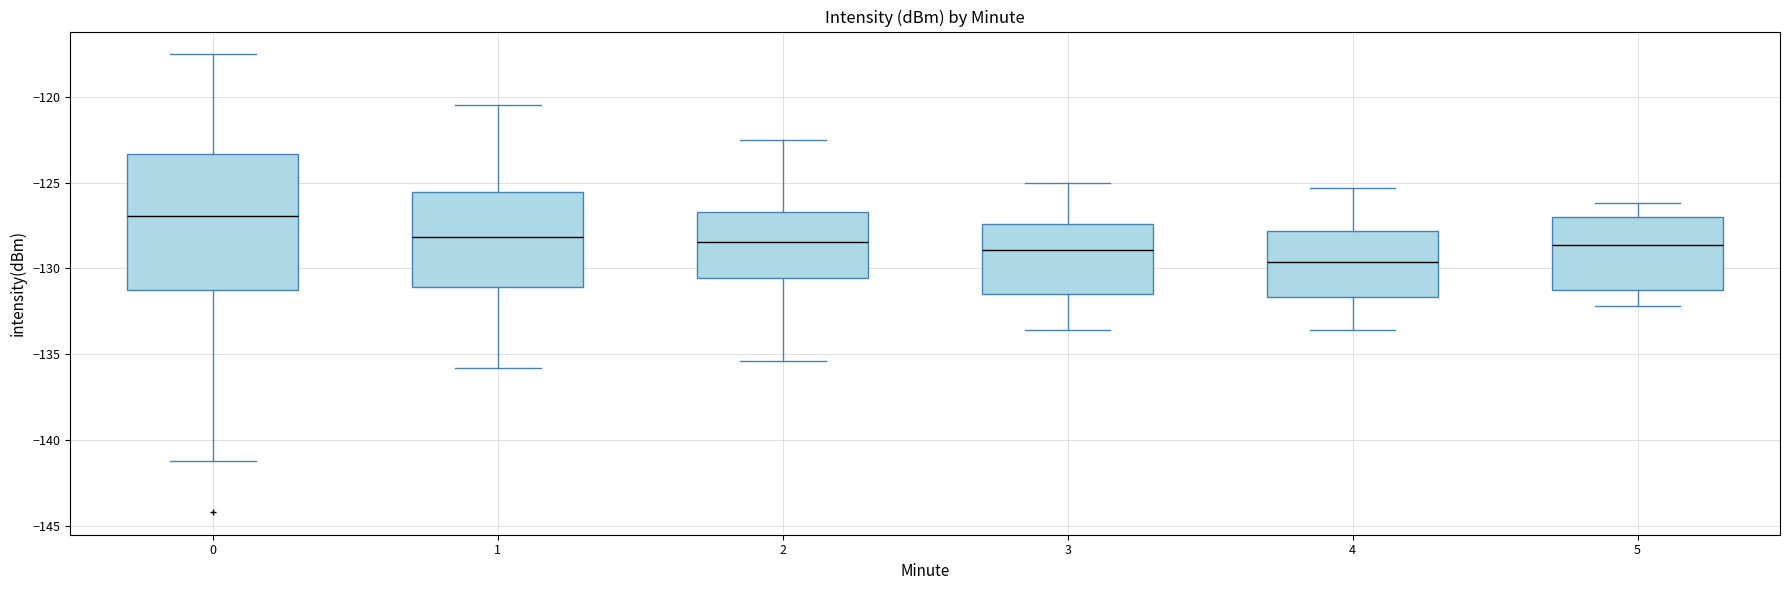

Which box has the highest median line?

0